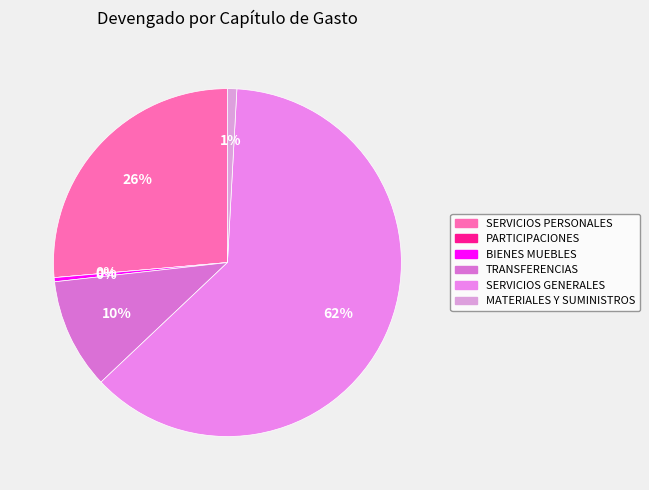

How much of the chart is everything except BIENES MUEBLES, INMUEBLES E INTANGIBLES?

99.6%